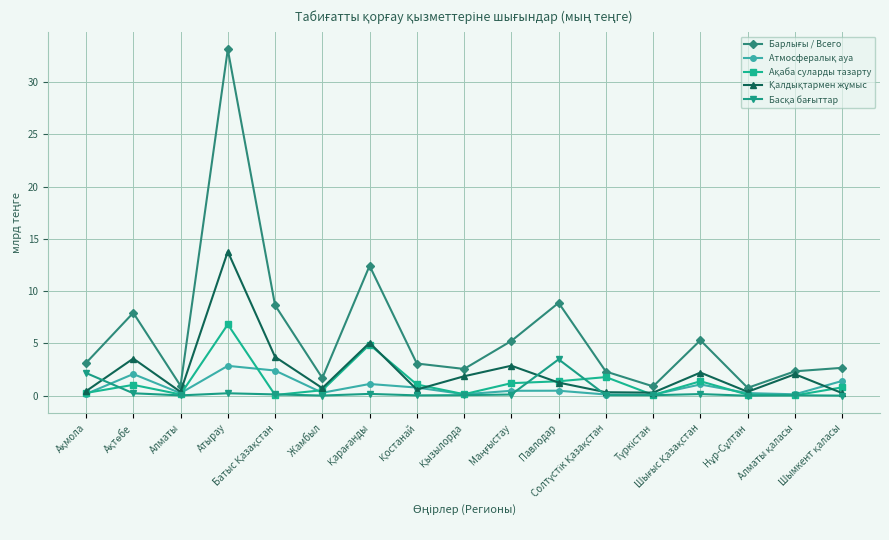

What is the total value across all series at Атырау?

56.8